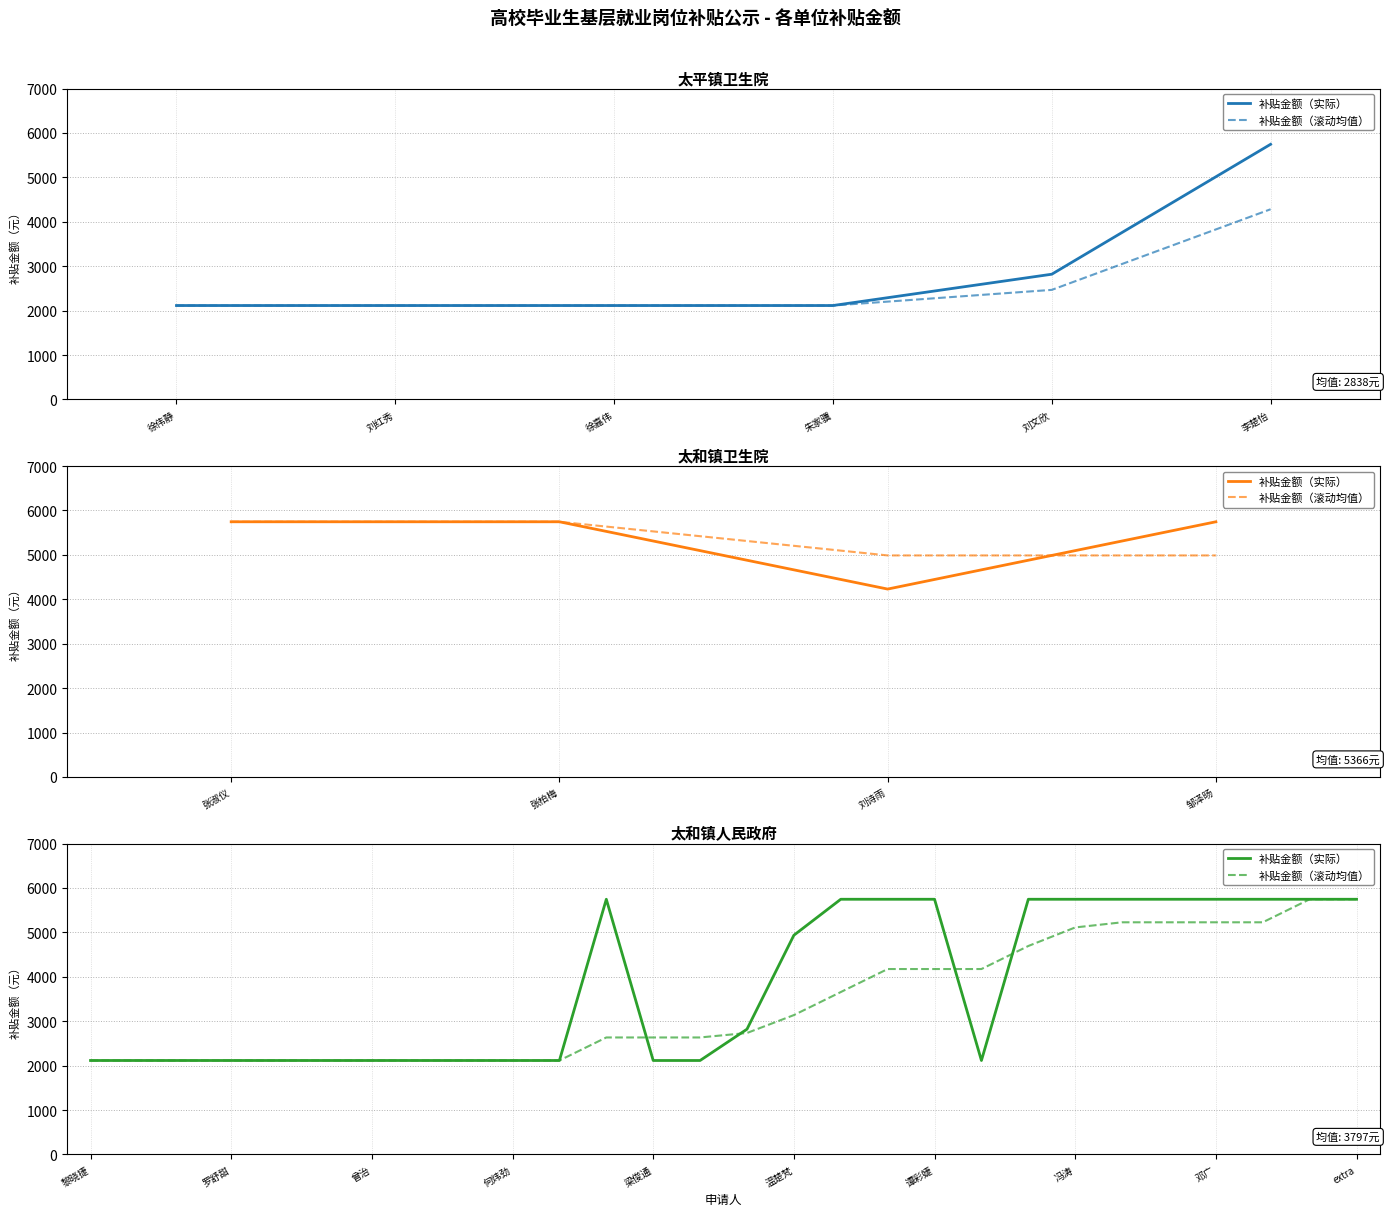

At which label does 补贴金额（滚动均值） first exceed 2734?

14